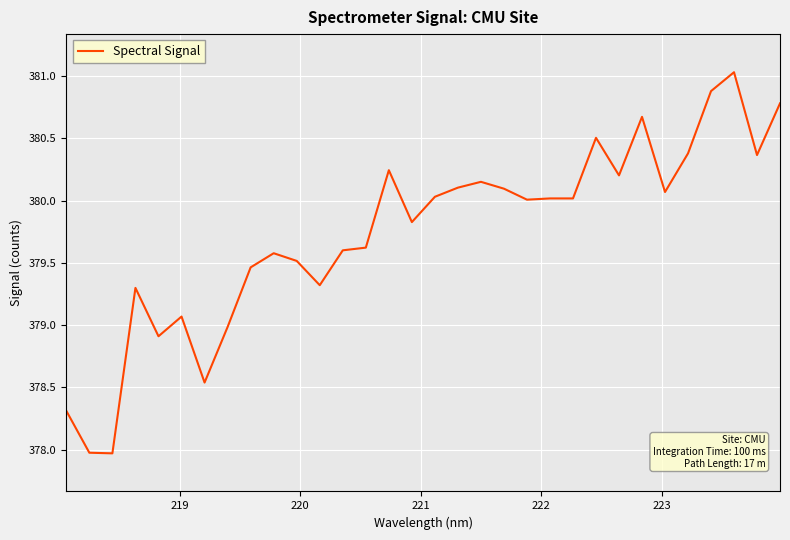

What is the minimum value shown in the chart?

378.0